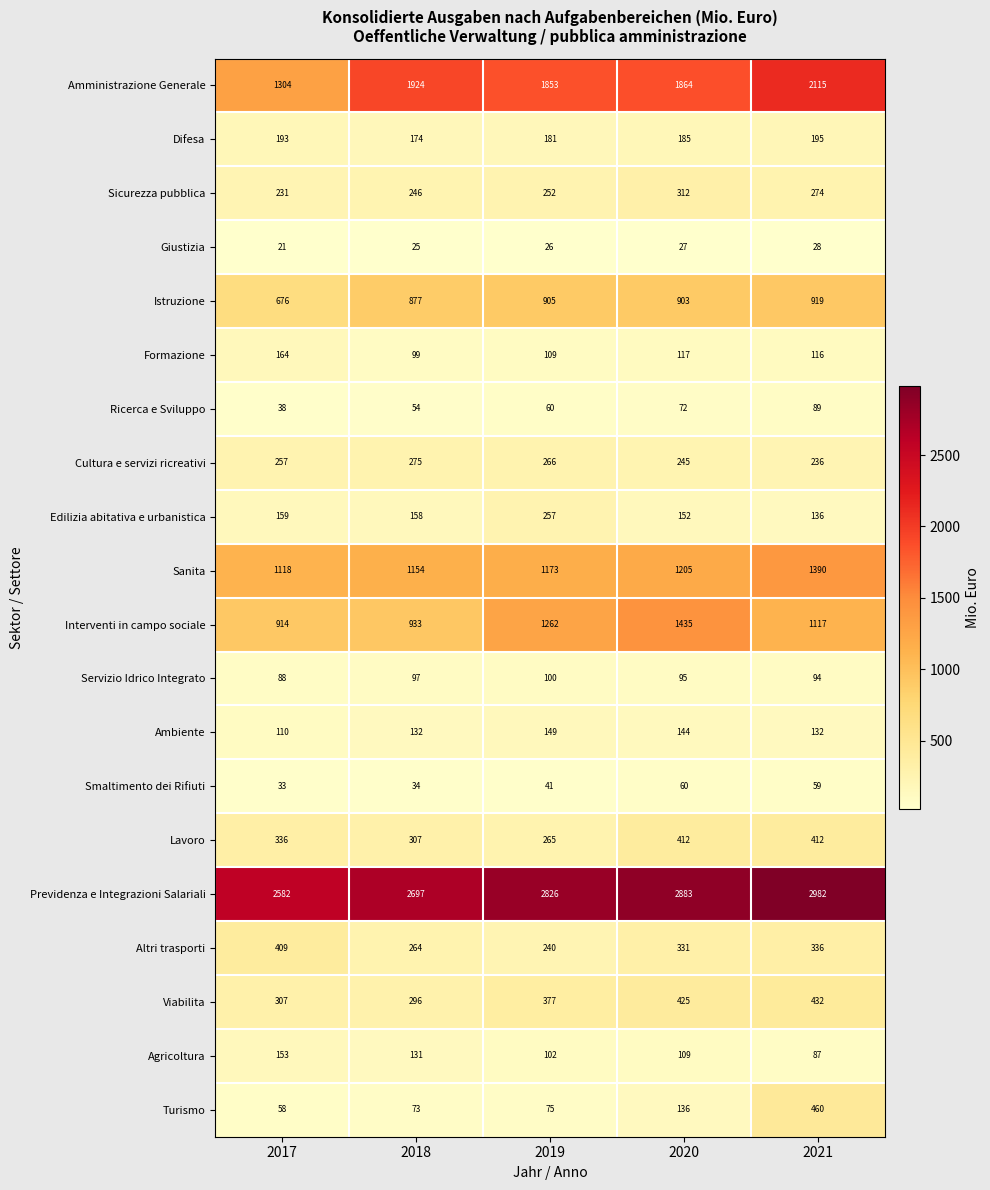

The Ricerca e Sviluppo series shows 38 at 2017. True or false?

True